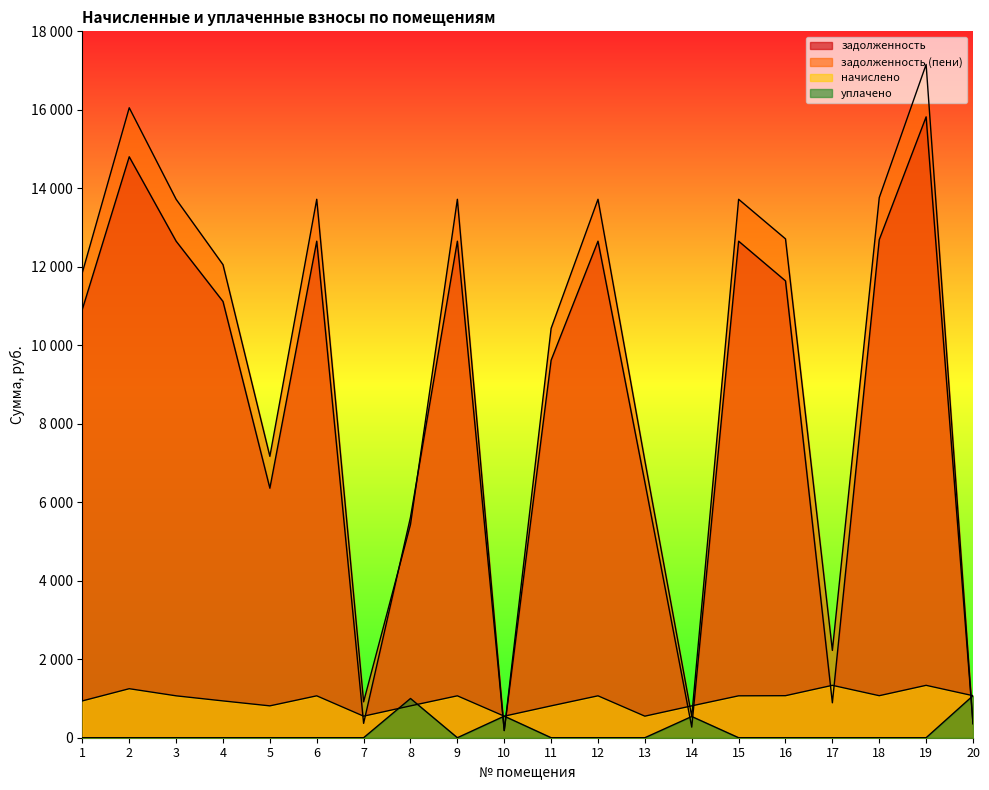

What is the greatest value displayed?

17155.7